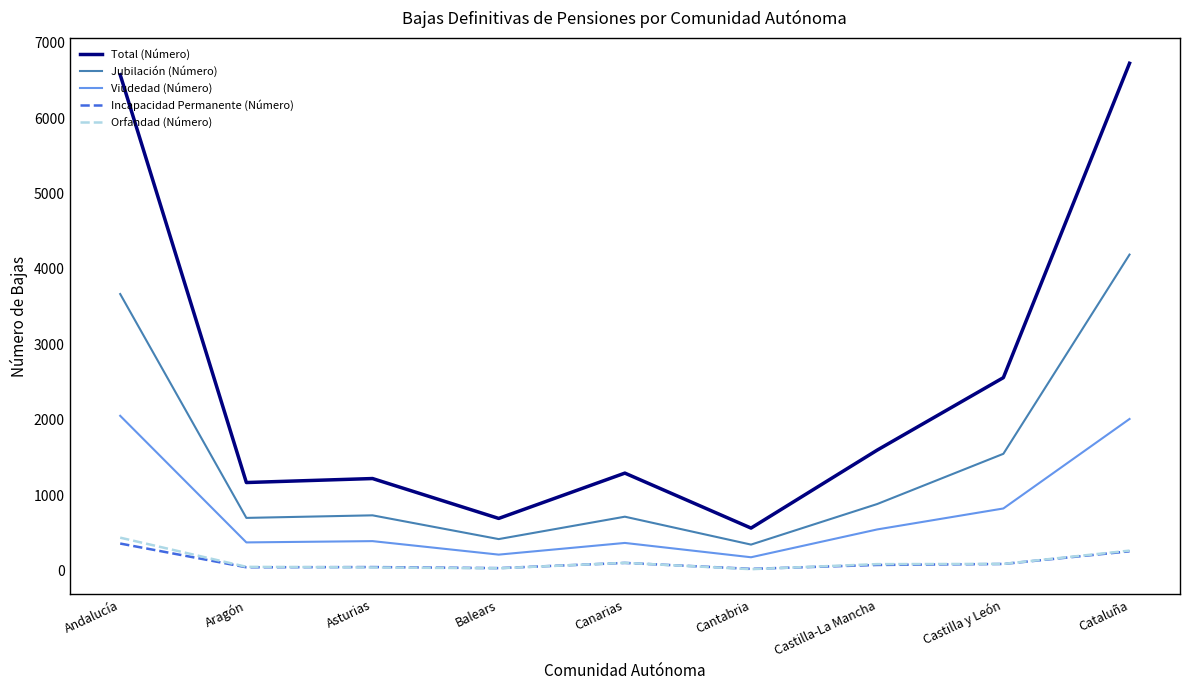

Rank the series by their maximum value, from highest to lowest.

Total (Número), Jubilación (Número), Viudedad (Número), Orfandad (Número), Incapacidad Permanente (Número)